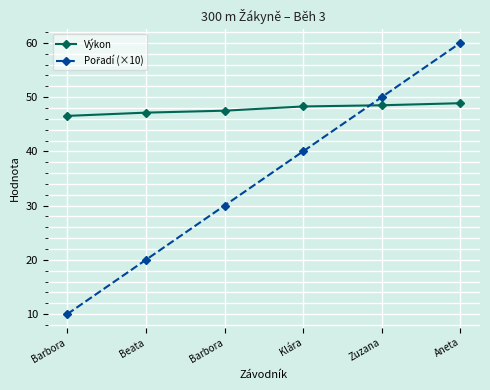

Which series has the widest spread of values?

Pořadí (×10)